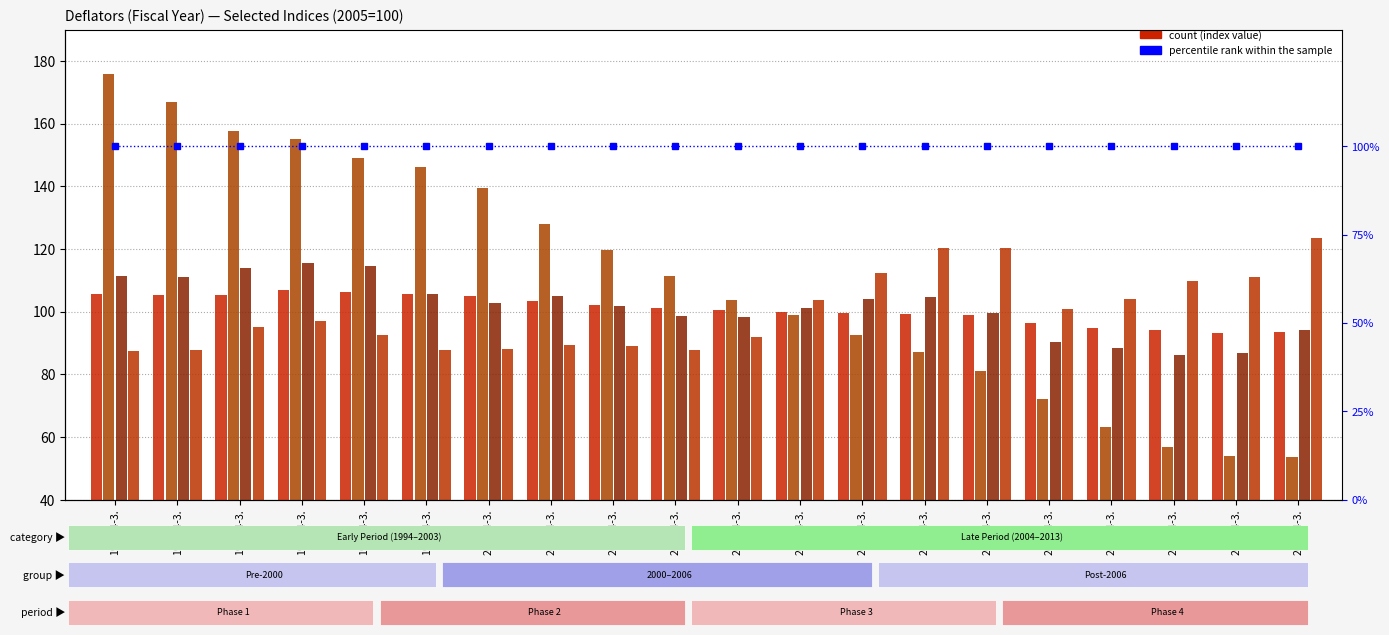

What is the sum of the Durable Goods values at 1994/4-3. and 2010/4-3.?

239.0